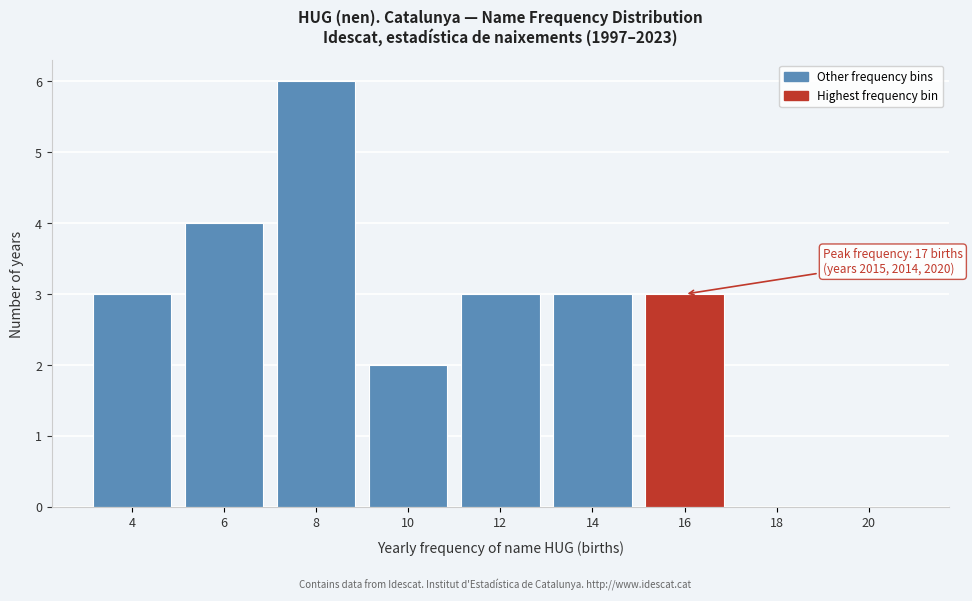

Reading left to right, transcribe all the data shown in this chart.

4=3	6=4	8=6	10=2	12=3	14=3	16=3	18=0	20=0